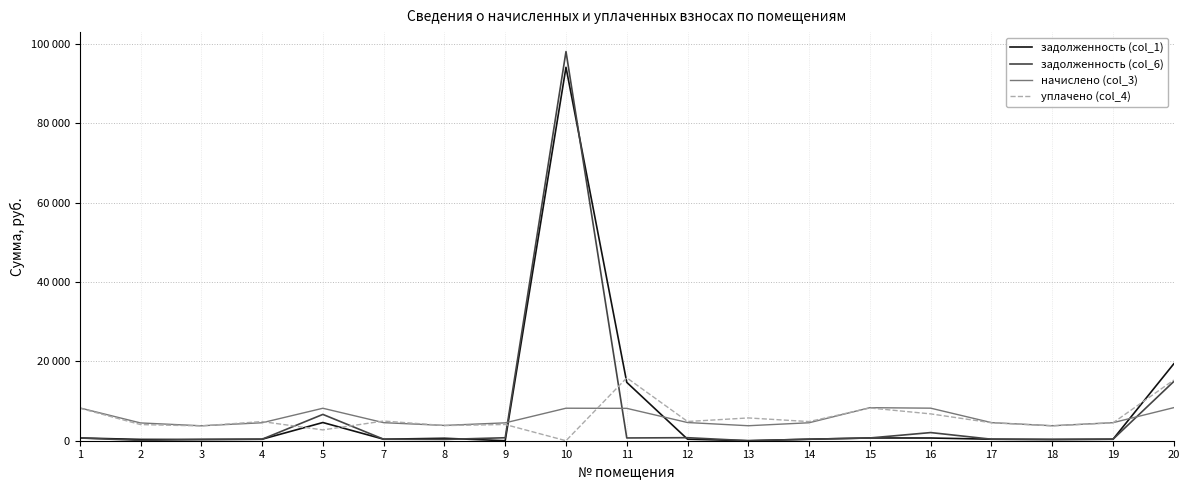

At which label is начислено (col_3) closest to 6052?

12